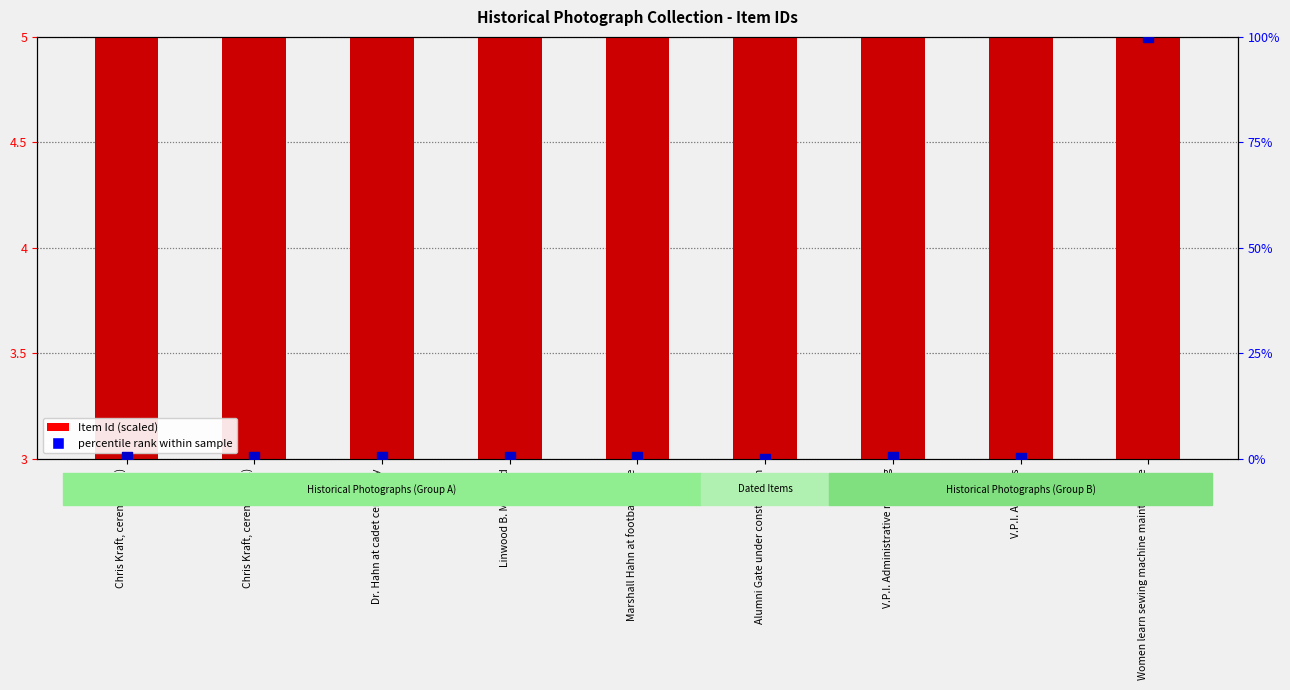

What is the total value across all series at Alumni Gate under construction?

3.5